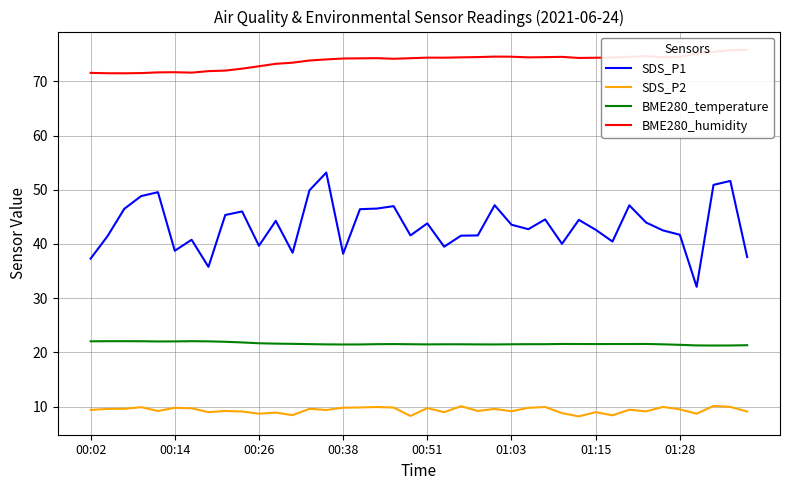

Reading left to right, what are all the values shown in this chart?

SDS_P1: 37.3	41.4	46.5	48.8	49.5	38.8	40.8	35.8	45.4	46.0	39.7	44.3	38.4	49.9	53.2	38.2	46.4	46.5	47.0	41.6	43.8	39.5	41.5	41.6	47.1	43.5	42.7	44.5	40.0	44.5	42.6	40.5	47.1	44.0	42.5	41.7	32.1	50.9	51.6	37.6
SDS_P2: 9.4	9.6	9.6	9.9	9.2	9.8	9.7	9.0	9.2	9.1	8.7	8.9	8.4	9.6	9.4	9.8	9.8	9.9	9.8	8.3	9.7	9.0	10.1	9.2	9.6	9.2	9.8	9.9	8.8	8.2	9.0	8.4	9.4	9.1	9.9	9.5	8.7	10.1	9.9	9.1
BME280_temperature: 22.1	22.1	22.1	22.1	22.0	22.0	22.1	22.0	22.0	21.8	21.7	21.6	21.6	21.5	21.5	21.5	21.5	21.5	21.5	21.5	21.5	21.5	21.5	21.5	21.5	21.5	21.5	21.5	21.6	21.6	21.5	21.6	21.6	21.6	21.5	21.4	21.3	21.3	21.3	21.3
BME280_humidity: 71.6	71.5	71.5	71.5	71.7	71.7	71.6	71.9	72.0	72.3	72.8	73.2	73.4	73.8	74.0	74.2	74.2	74.3	74.2	74.3	74.4	74.4	74.4	74.5	74.6	74.5	74.4	74.5	74.5	74.3	74.3	74.4	74.5	74.7	74.4	74.5	75.1	75.4	75.7	75.8